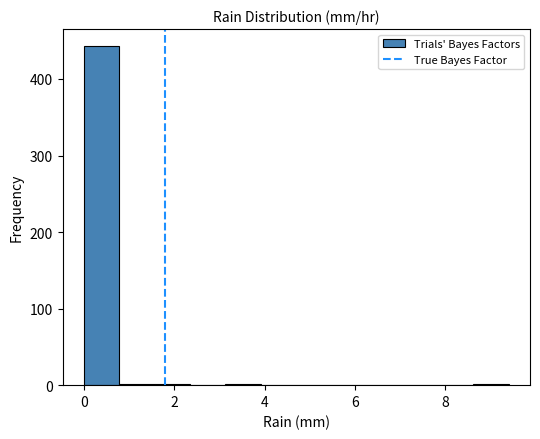

Read against the x-axis, roughly where is the centre of the tallest bar?

0.4